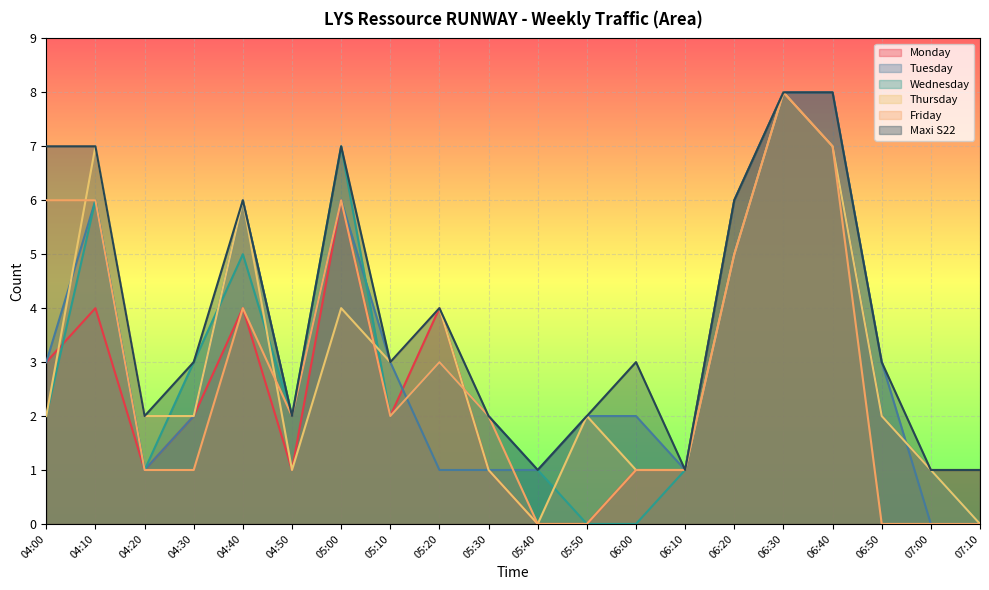

What is the average value of the Wednesday series?

3